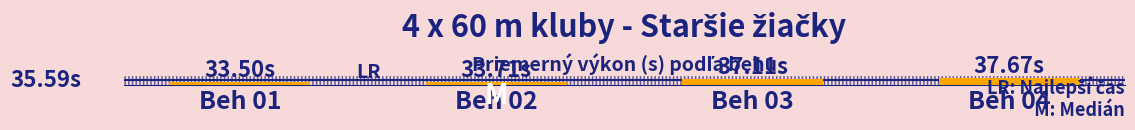

Does the chart contain any negative values?

No